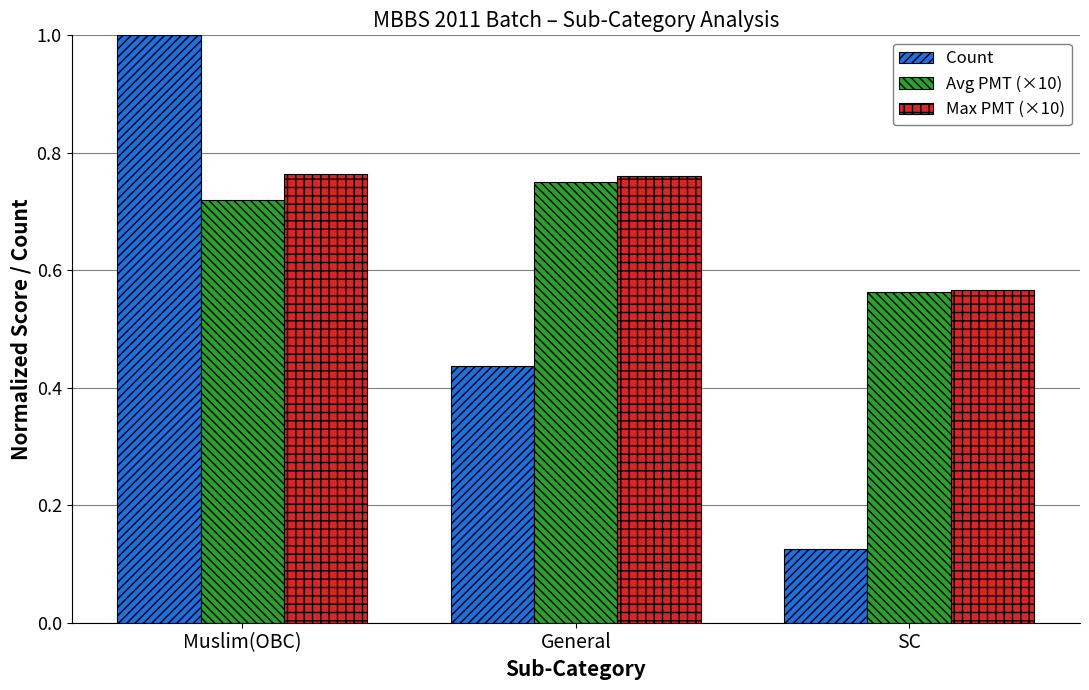

Which category has the highest value across all series?

Muslim(OBC)